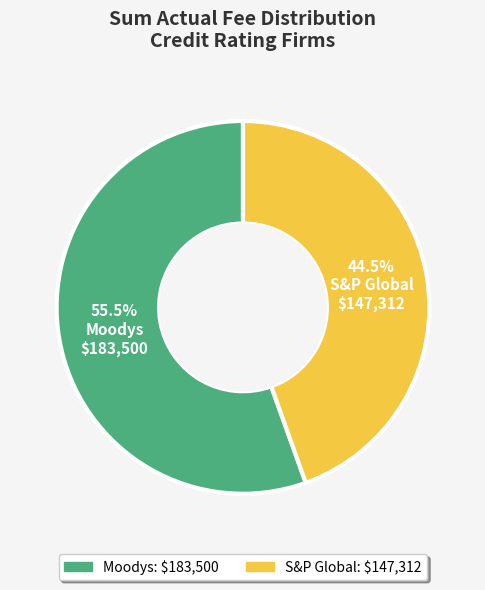

Rank the categories by value from lowest to highest.

S&P Global, Moodys